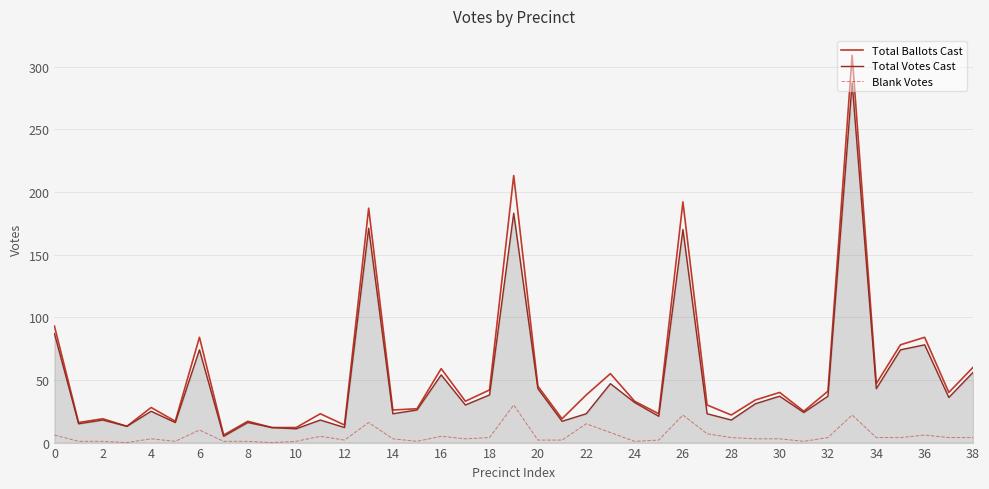

Rank the series by their maximum value, from lowest to highest.

Blank Votes, Total Votes Cast, Total Ballots Cast